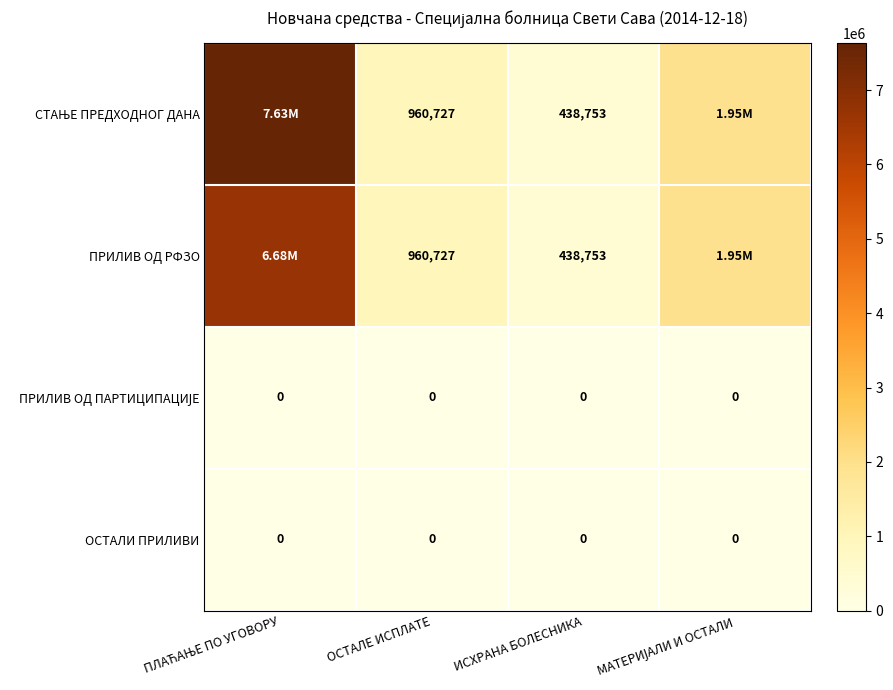

Rank the categories by ПРИЛИВ ОД ПАРТИЦИПАЦИЈЕ value from highest to lowest.

ПЛАЋАЊЕ ПО УГОВОРУ, ОСТАЛЕ ИСПЛАТЕ, ИСХРАНА БОЛЕСНИКА, МАТЕРИЈАЛИ И ОСТАЛИ